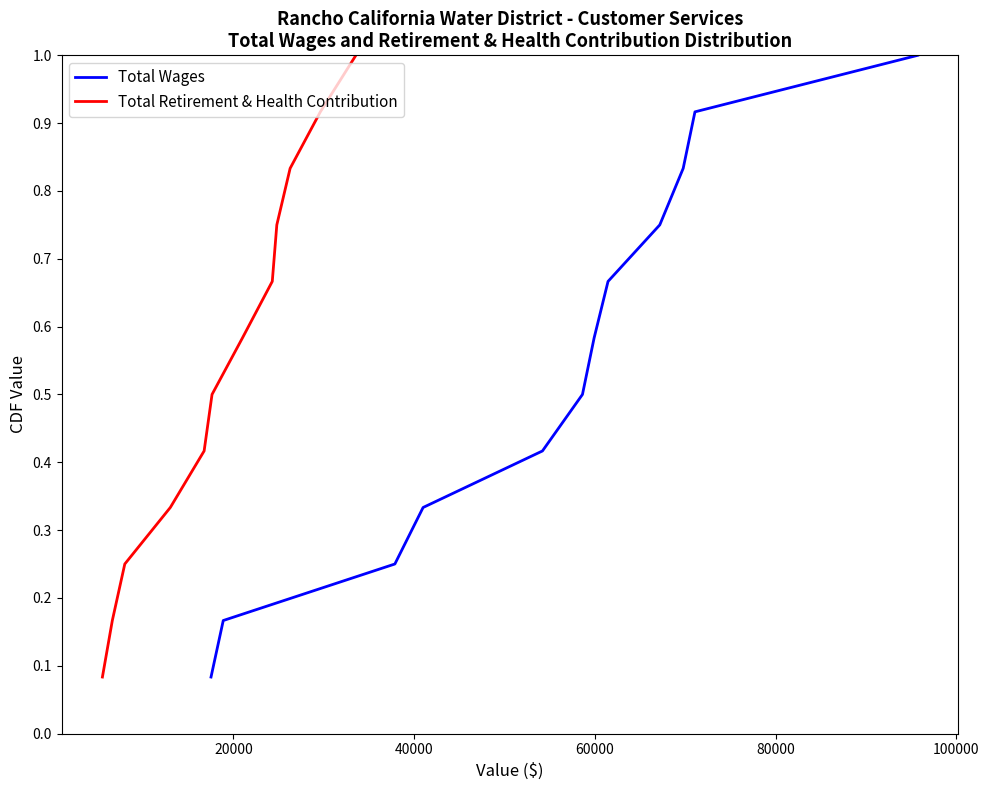

What is the highest value of the Total Wages series?

1.0